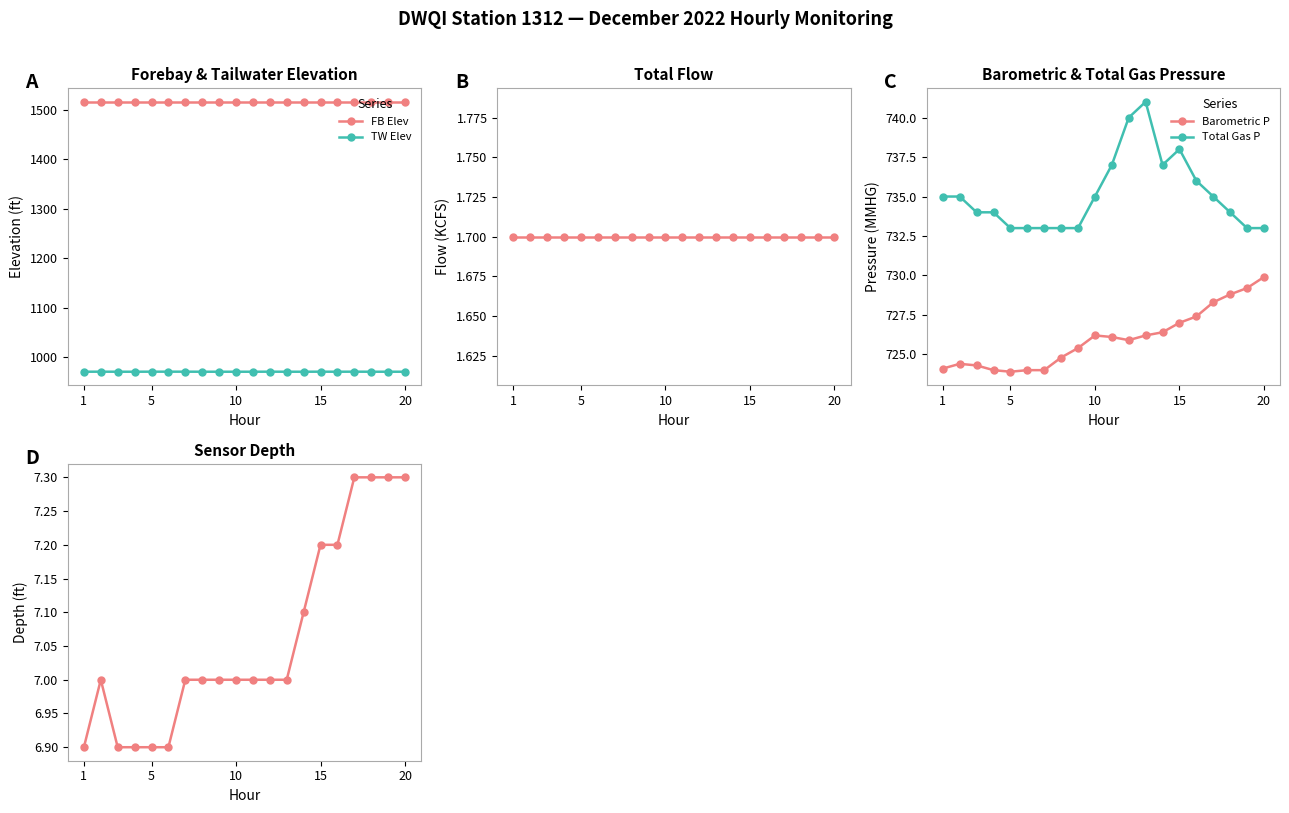

True or false: Barometric P and Total Gas P cross at least once.

False